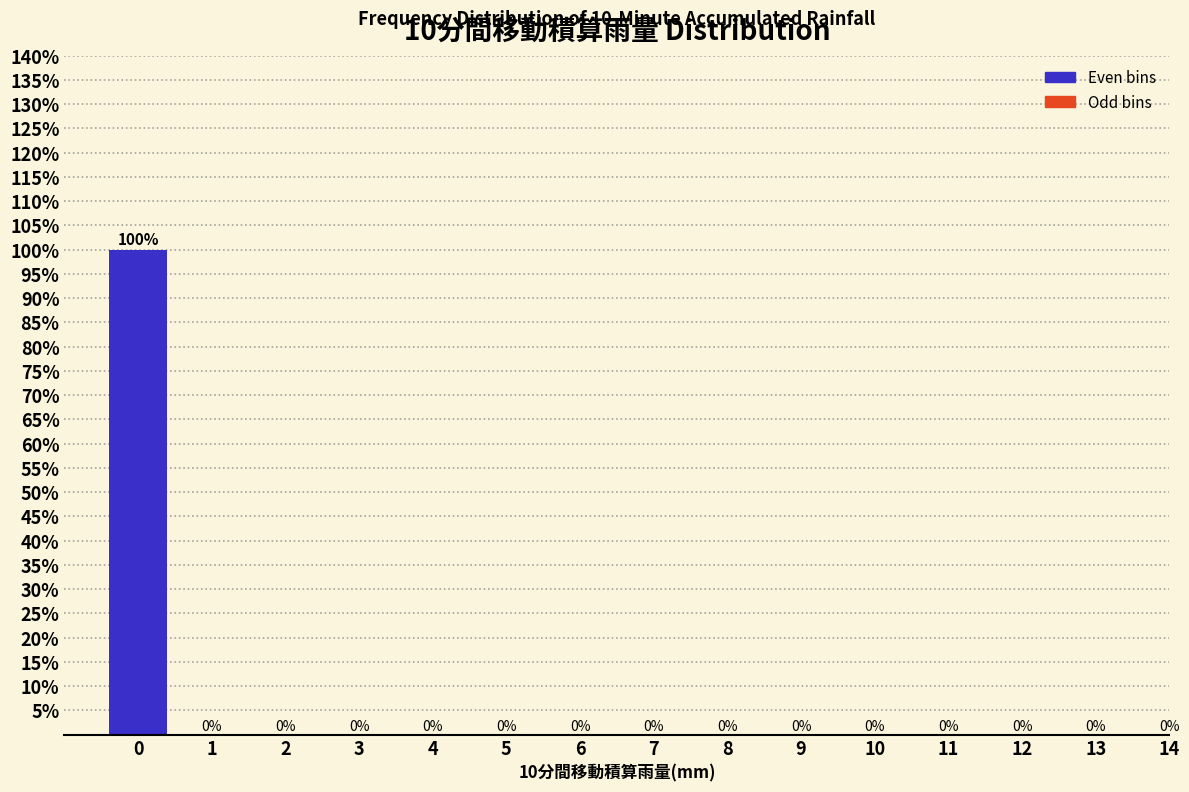

Reading left to right, extract all data points from this chart.

0=100	1=0	2=0	3=0	4=0	5=0	6=0	7=0	8=0	9=0	10=0	11=0	12=0	13=0	14=0